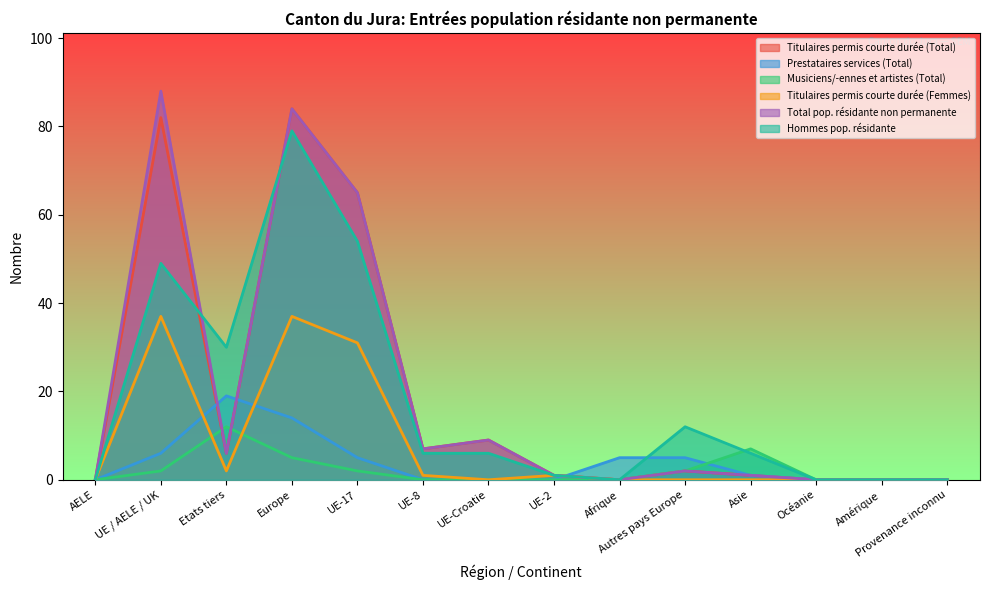

The Prestataires services (Total) series shows -9 at Amérique. True or false?

False